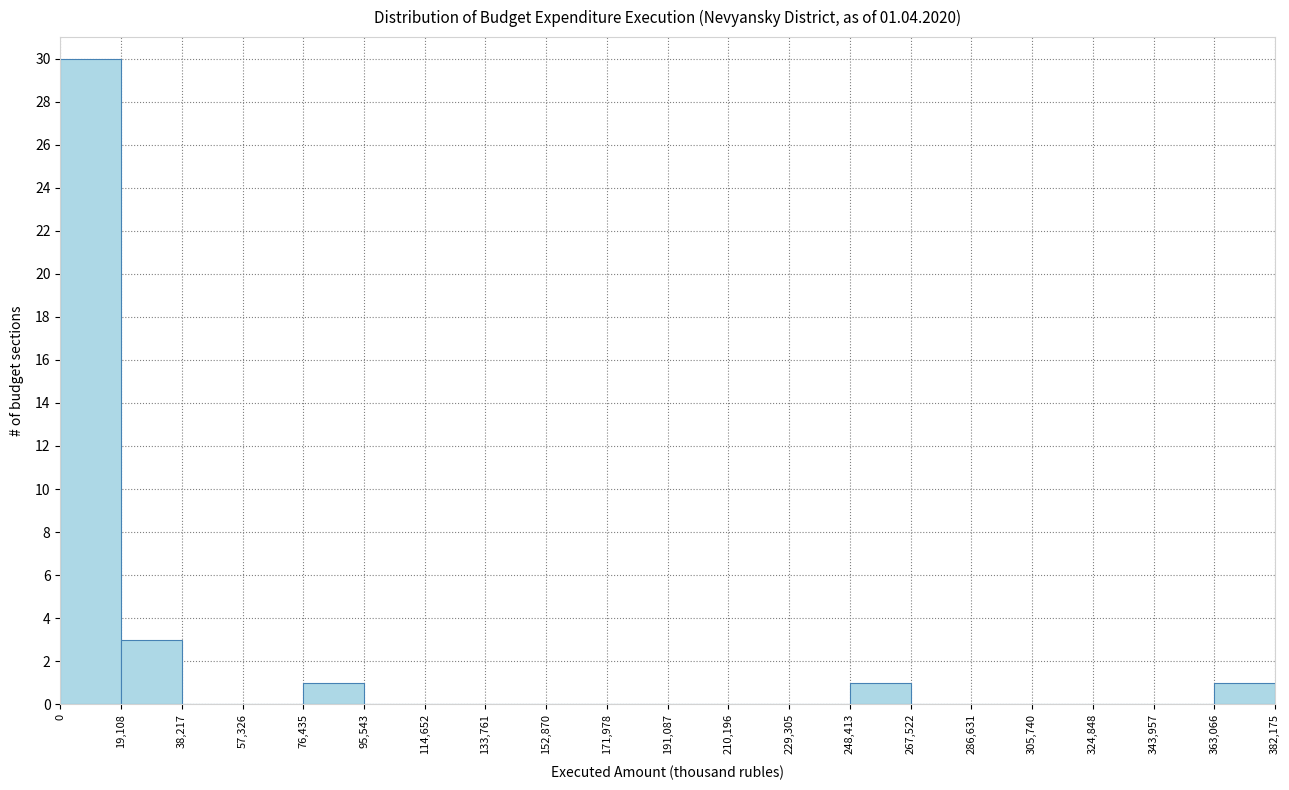

Which range on the x-axis has the tallest bar?

0 to 19,108